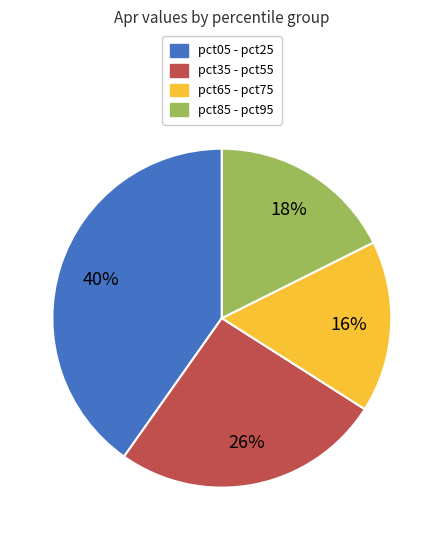

How many slices are in this pie chart?

4